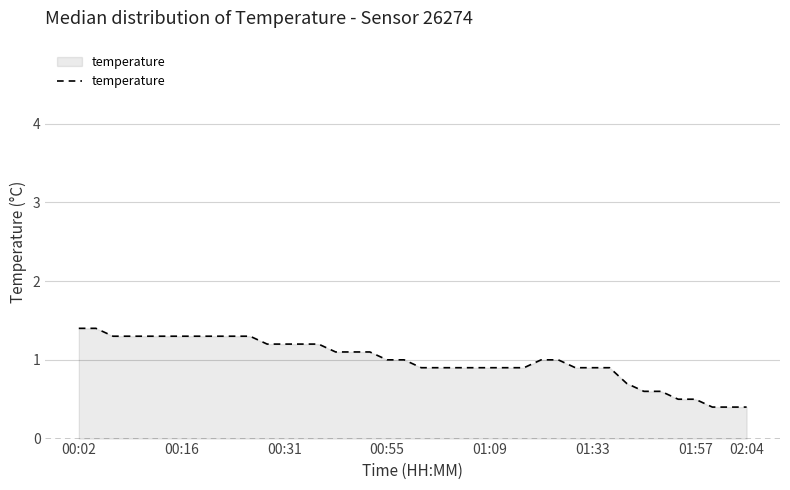

What is the maximum value shown in the chart?

1.4